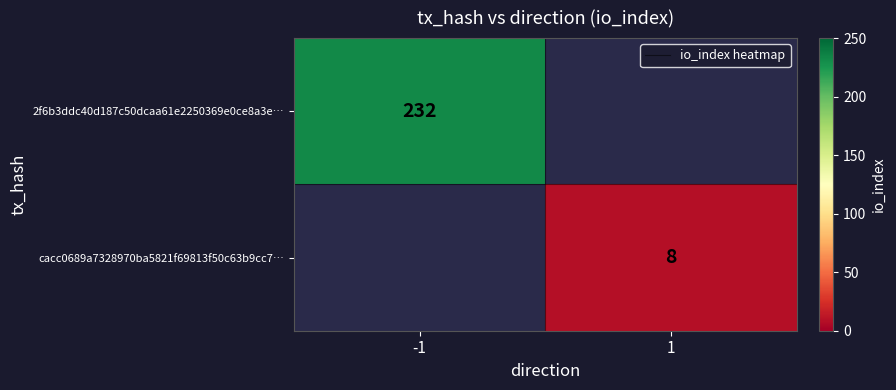

The cacc0689a7328970ba5821f69813f50c63b9cc7… series shows 8 at 1. True or false?

True